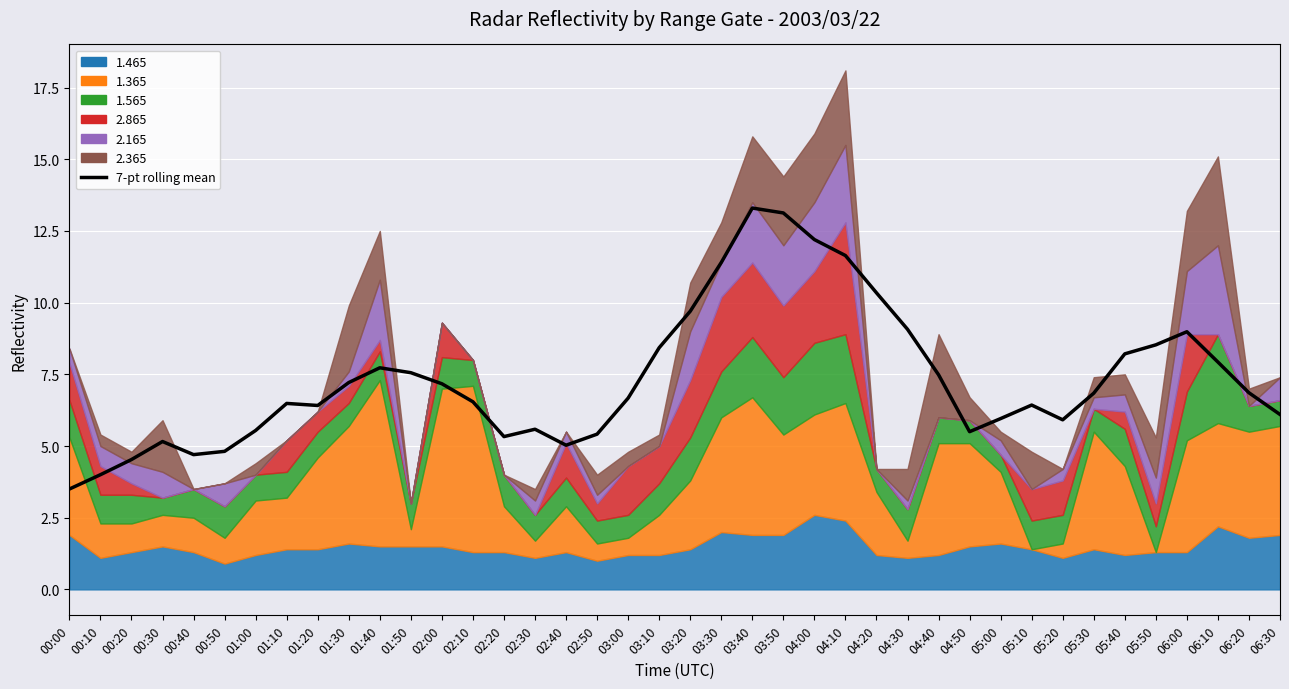

Where is the data nearest to the value 8?

06:10